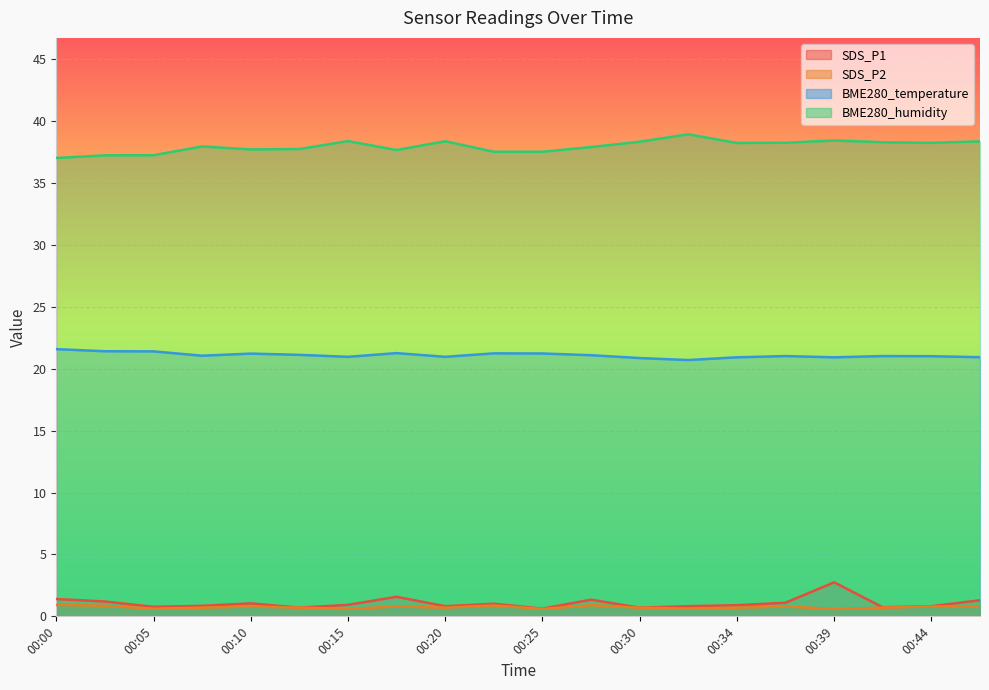

At which category is the sum across all series the highest?

00:39